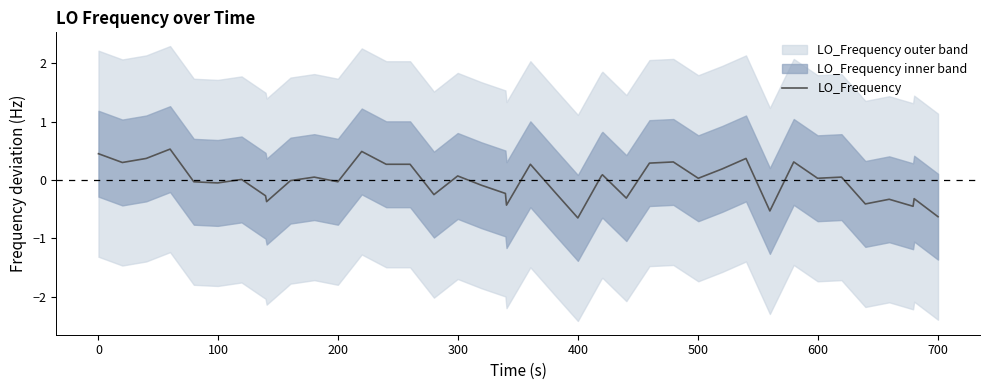

What is the difference between the maximum and minimum values?

1.2